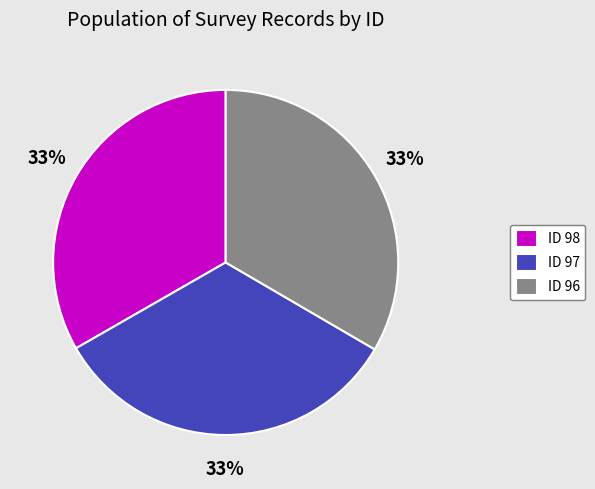

The ID 96 slice represents 44% of the pie. True or false?

False